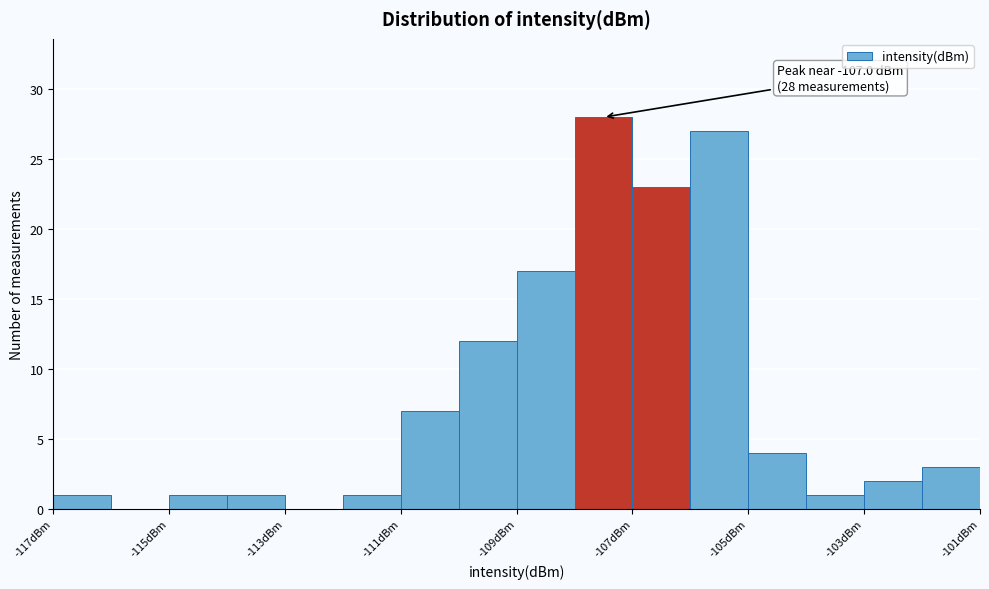

Which range on the x-axis has the tallest bar?

-108 to -107